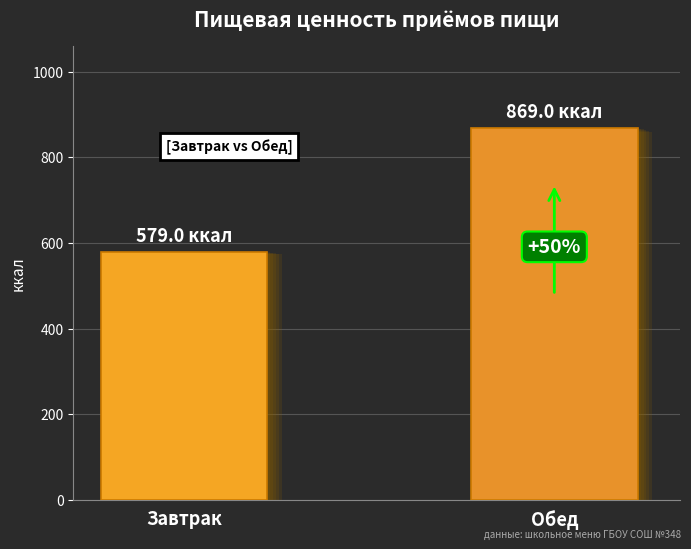

How many data points are less than 869?

1